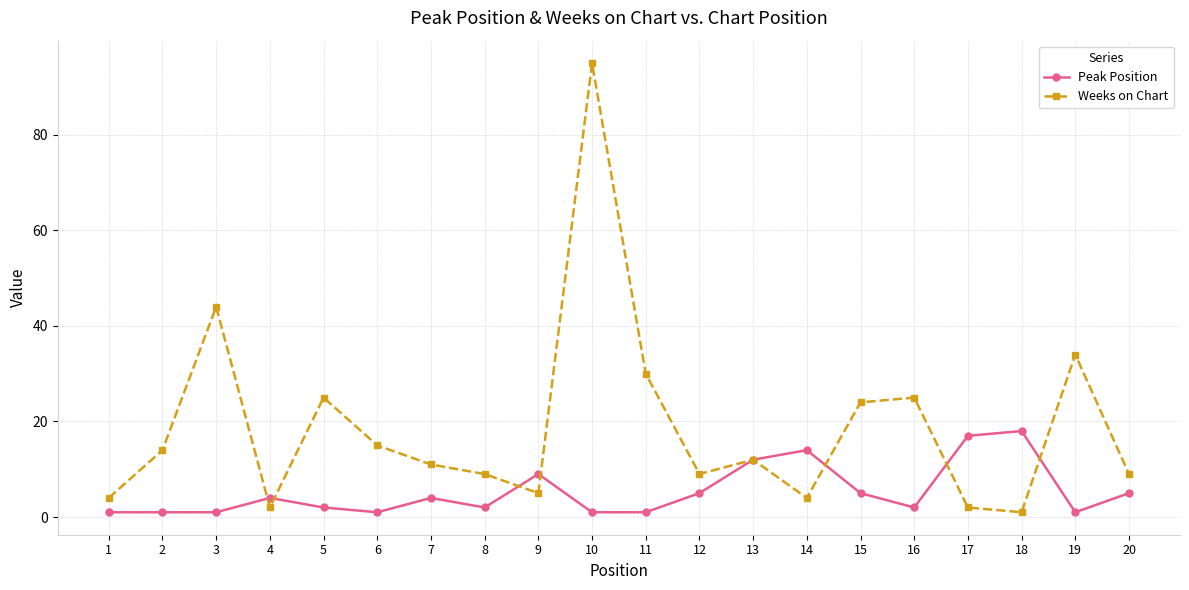

How many categories are shown in the chart?

20